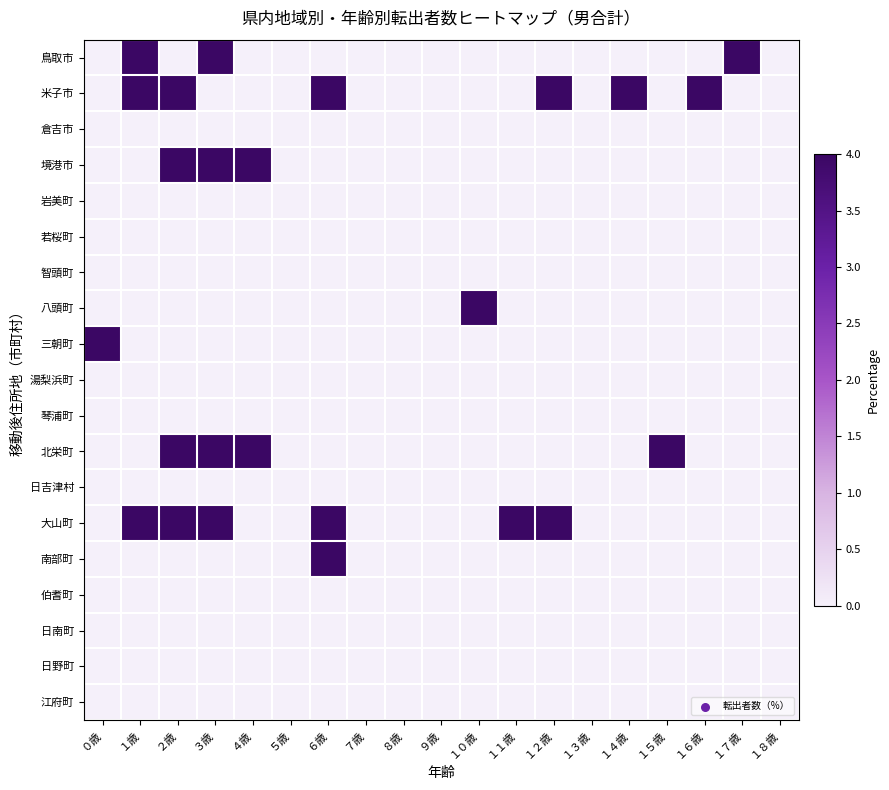

Count the number of data series in this chart.

19